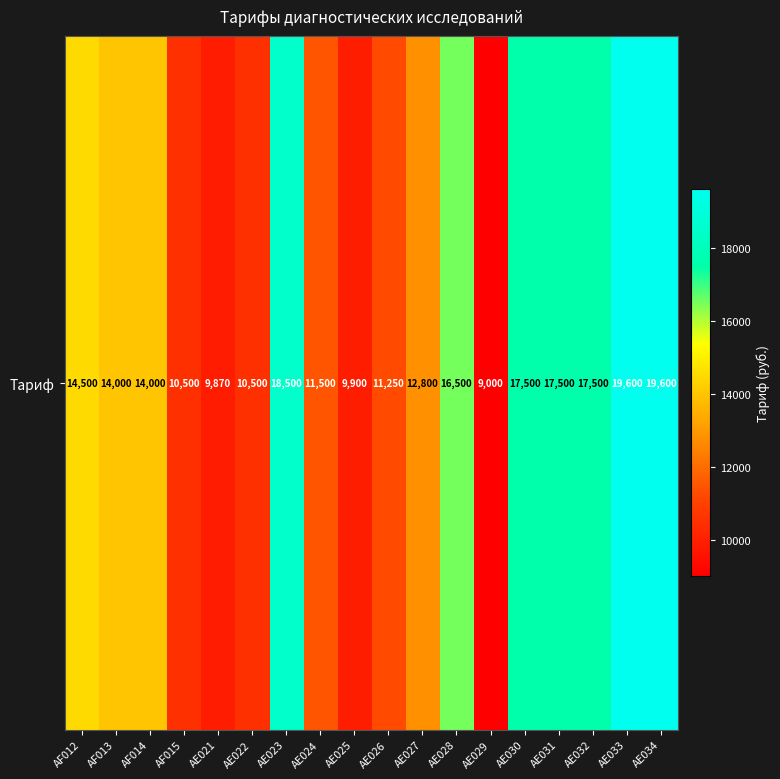

At which category does the chart reach its minimum across all series?

AE029